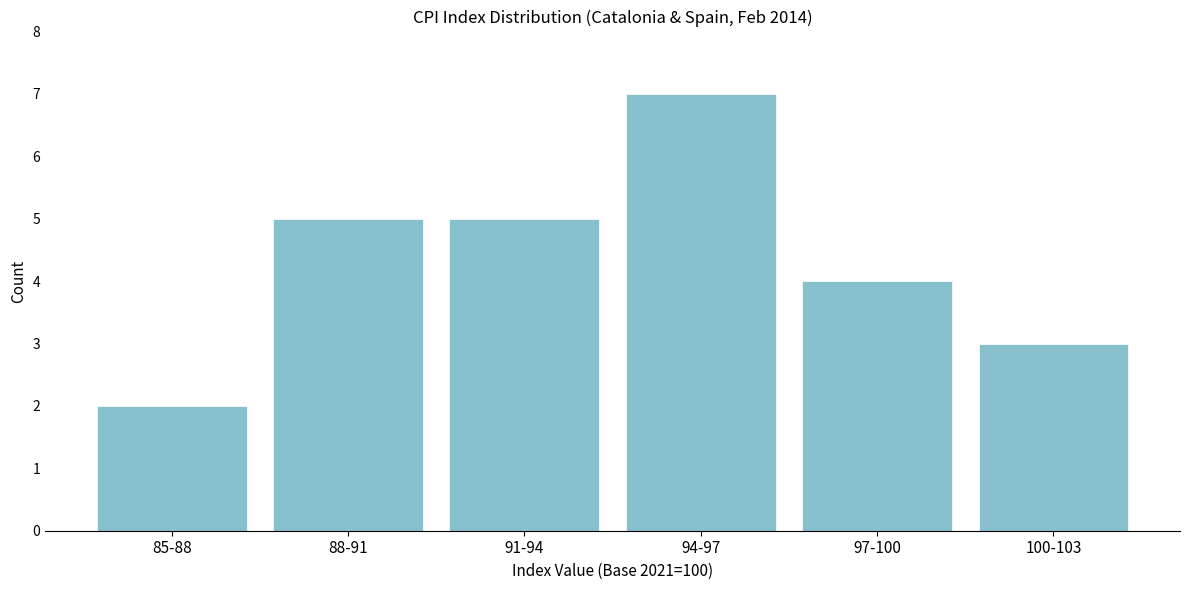

Reading left to right, list all the values displayed in this chart.

85-88=2	88-91=5	91-94=5	94-97=7	97-100=4	100-103=3